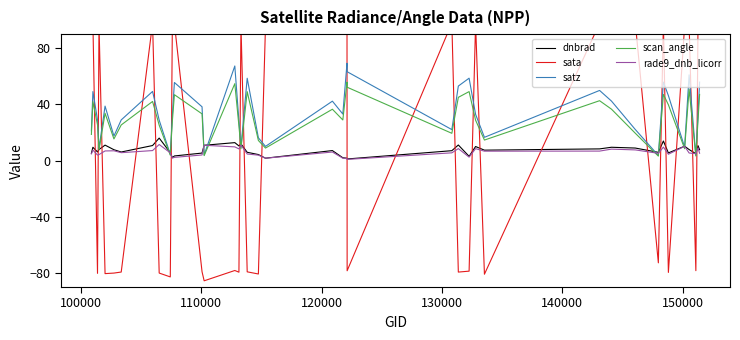

How many times do scan_angle and dnbrad cross each other?

14